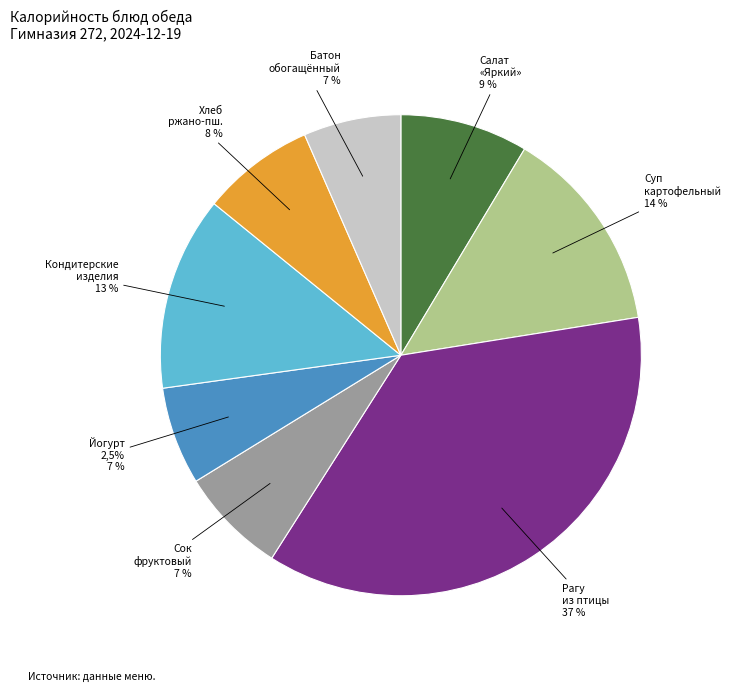

True or false: Йогурт 2,5% жирности accounts for 7% of the total.

True